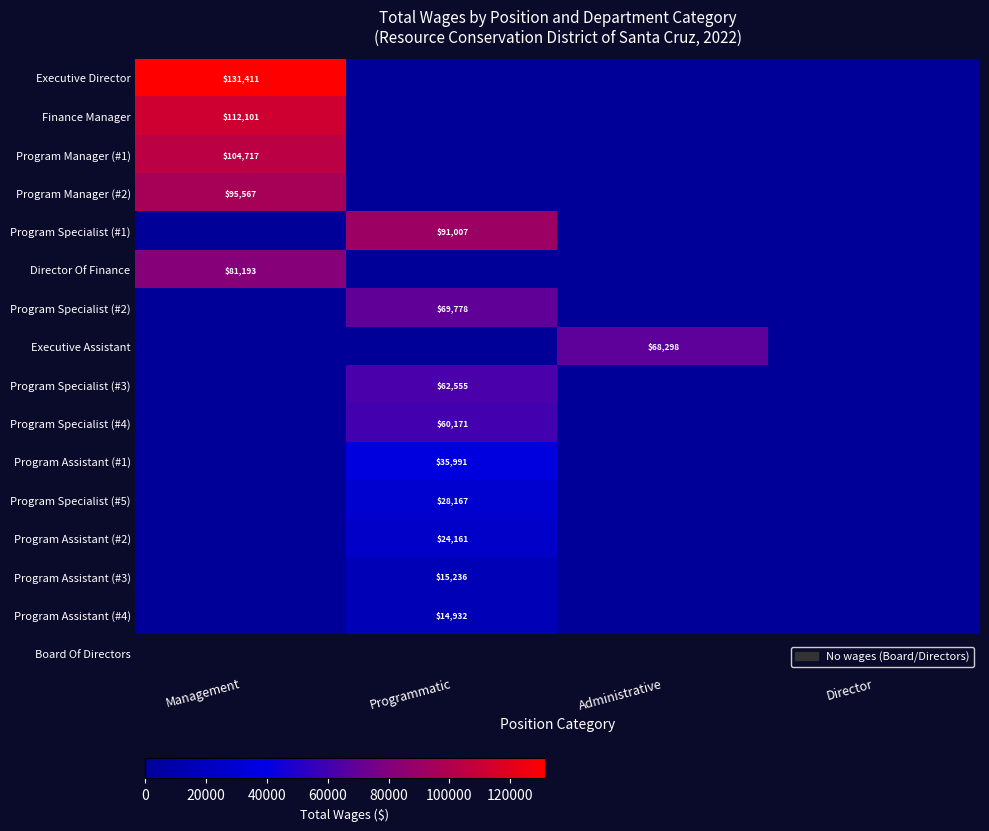

The value of Program Assistant (#4) at Programmatic is 14932. True or false?

True